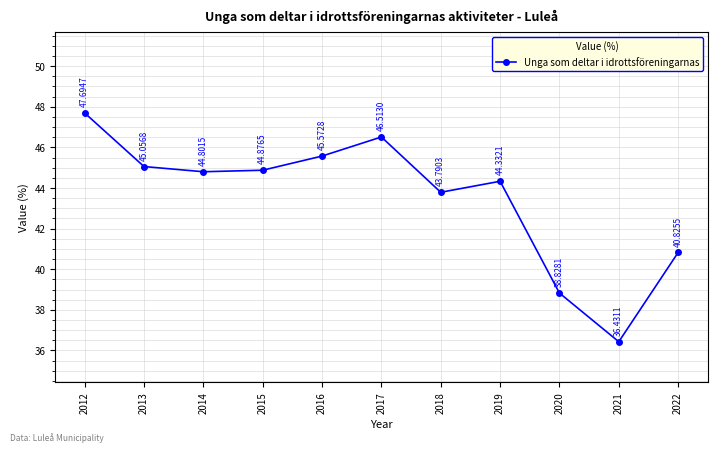

What is the value of the 3rd point from the left?

44.8